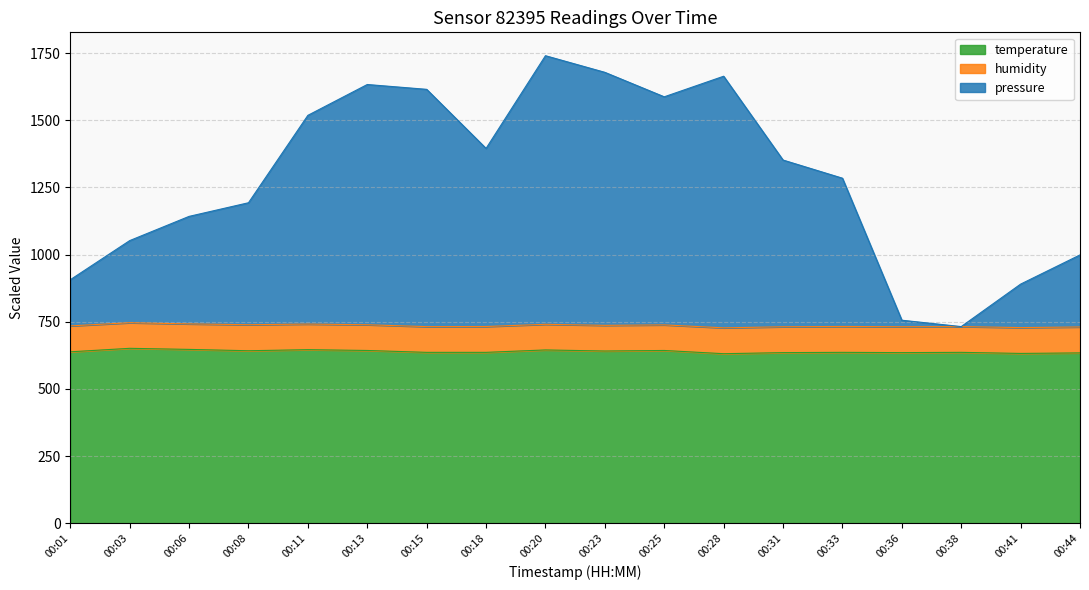

What is the minimum value for temperature?

631.0